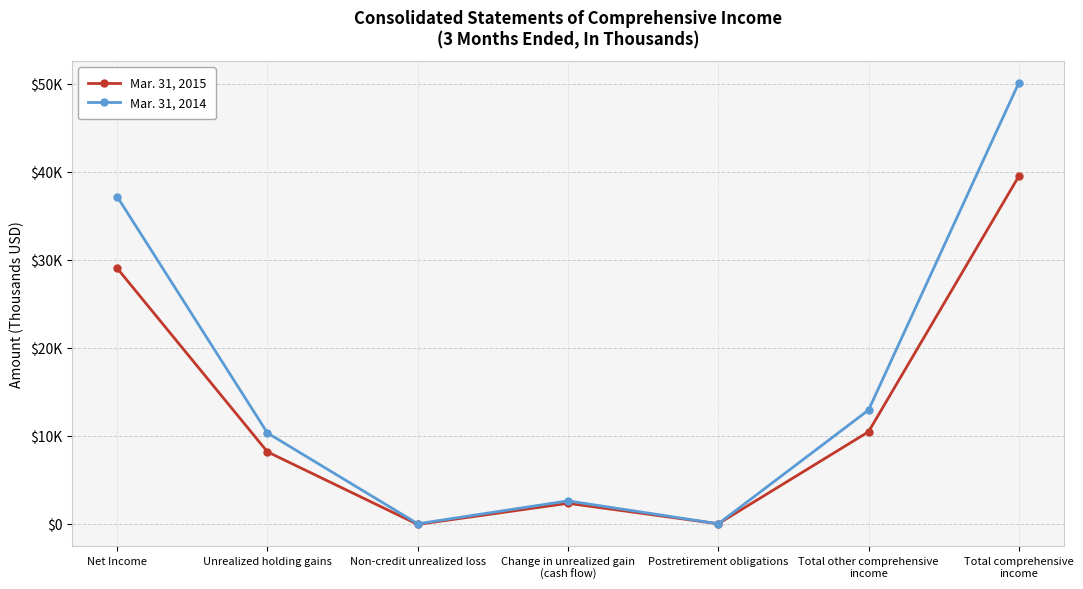

Rank the series by their maximum value, from lowest to highest.

Mar. 31, 2015, Mar. 31, 2014